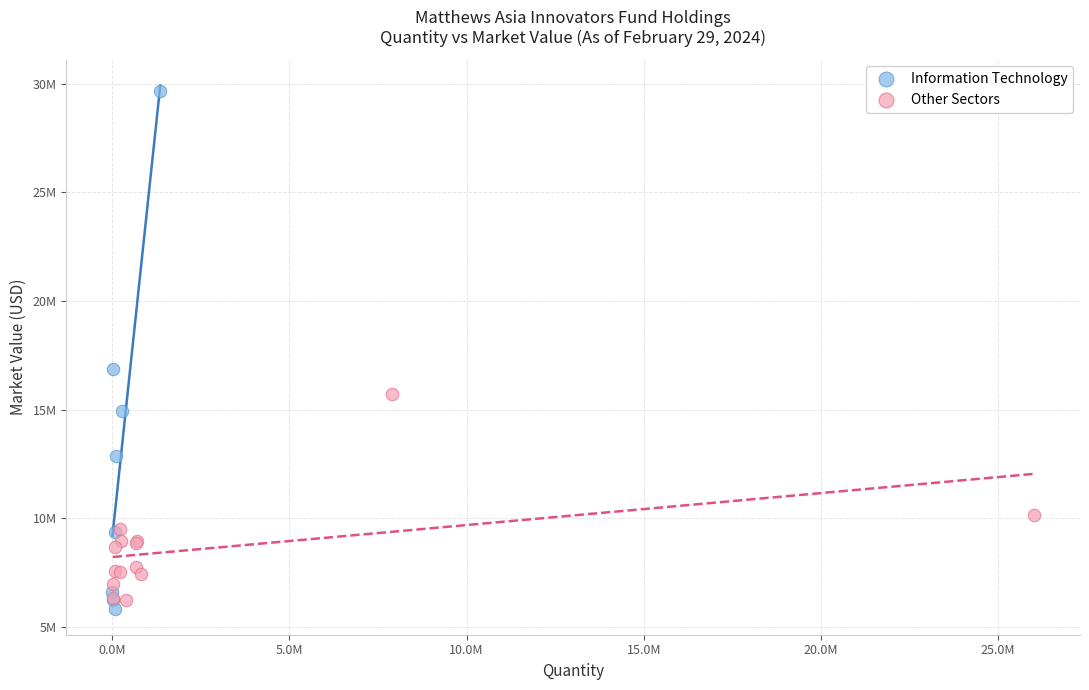

Which series has the largest Y range (max minus min)?

Information Technology